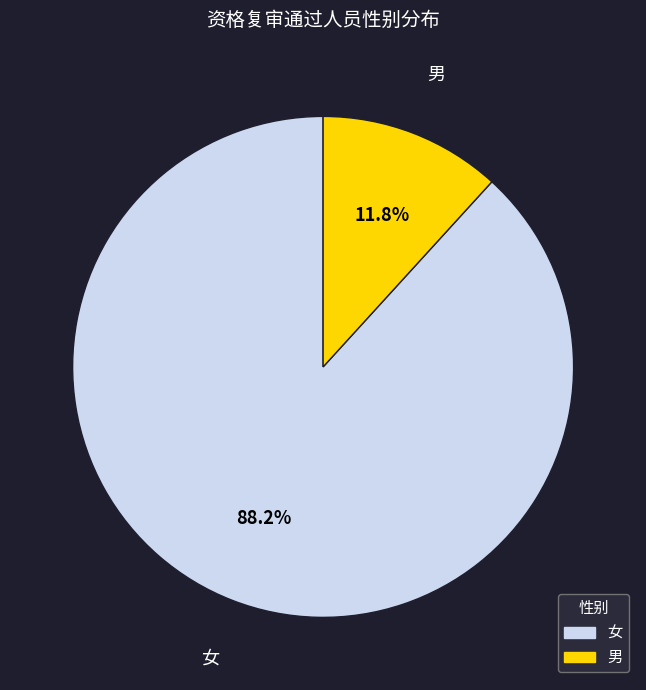

The 女 slice represents 98% of the pie. True or false?

False